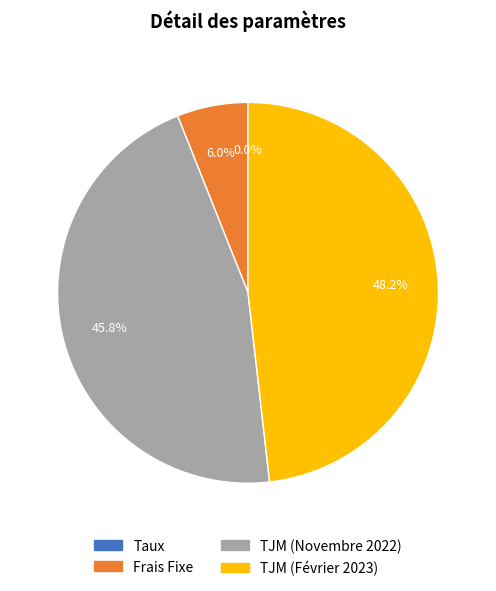

Approximately how many times larger is the value at TJM (Février 2023) compared to TJM (Novembre 2022)?

1.1